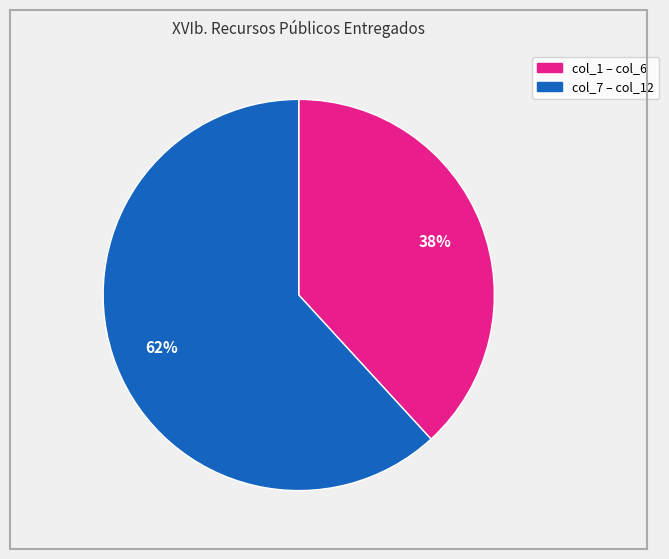

Is there any slice that represents more than half of the pie?

Yes